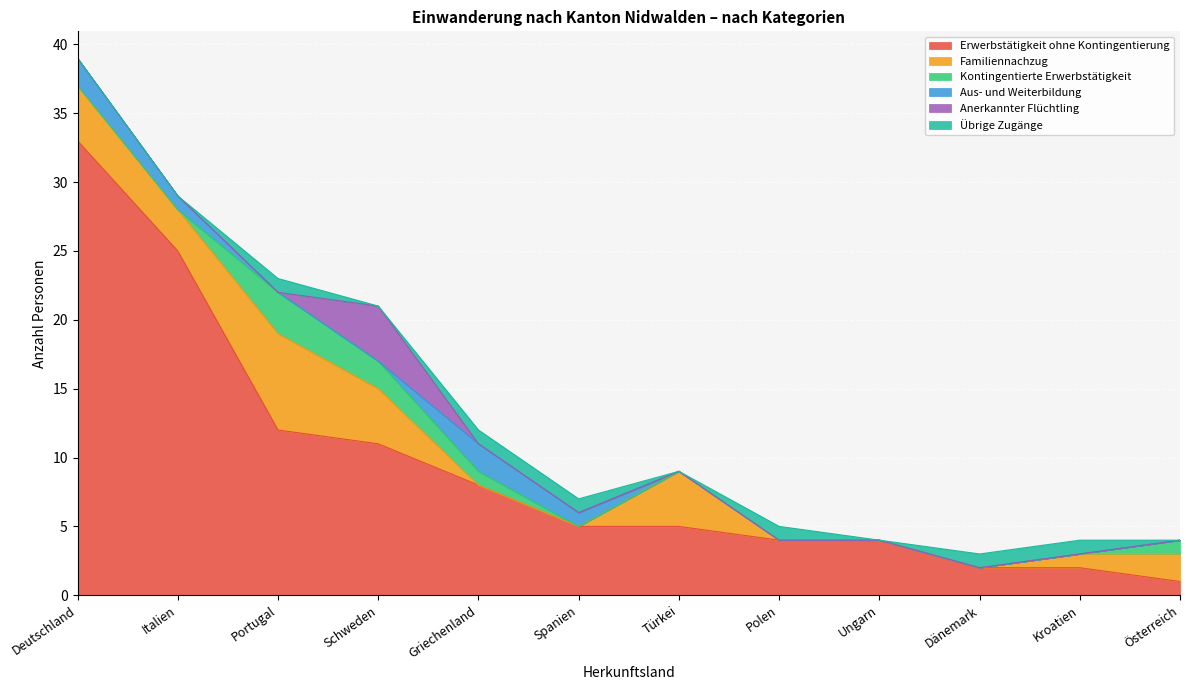

What position from the left is Ungarn?

9